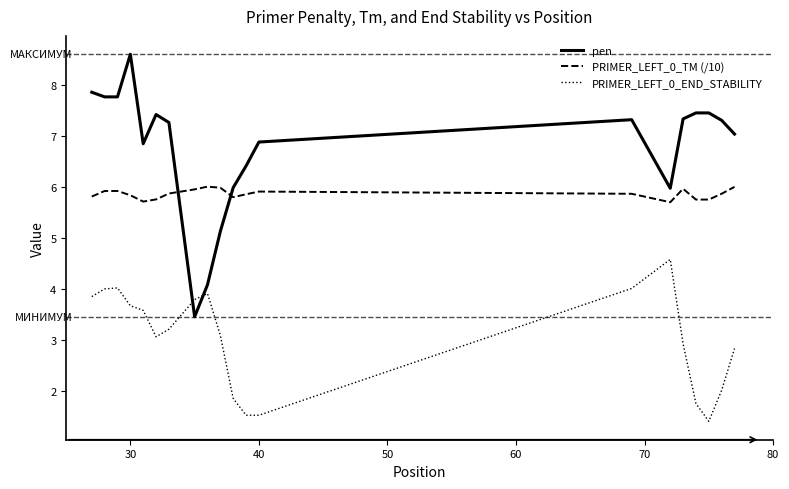

Which series has the largest total across all categories?

pen